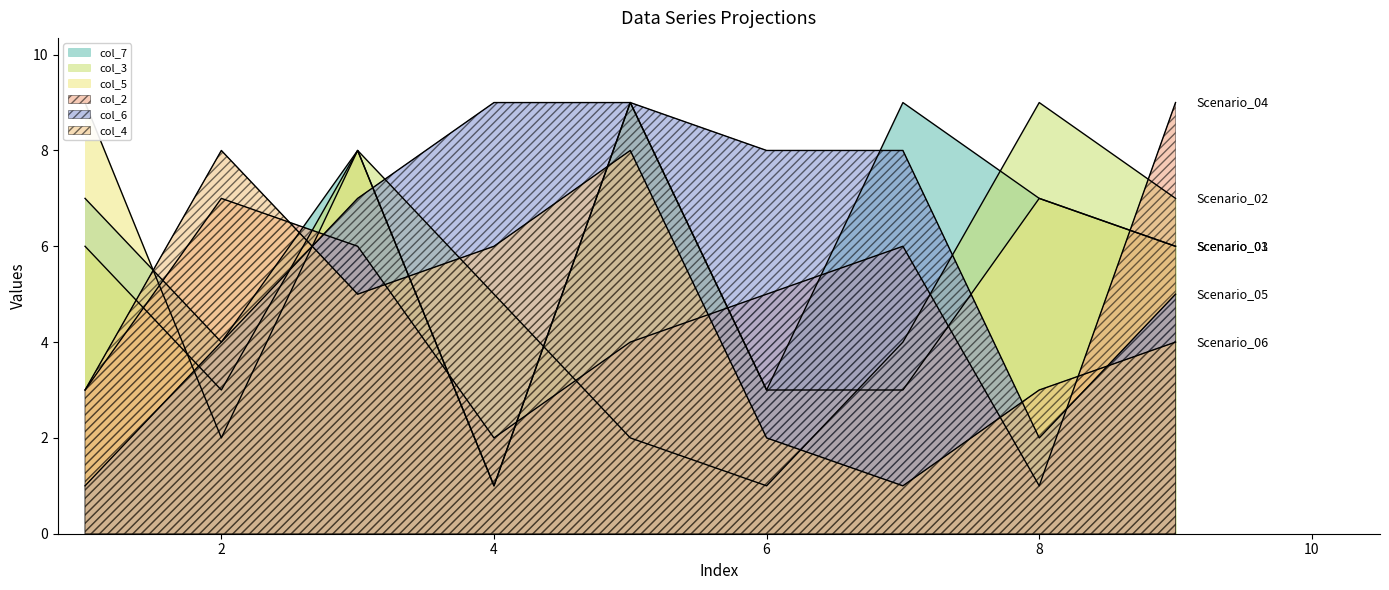

True or false: col_4 has more than 0 interior local peaks.

True